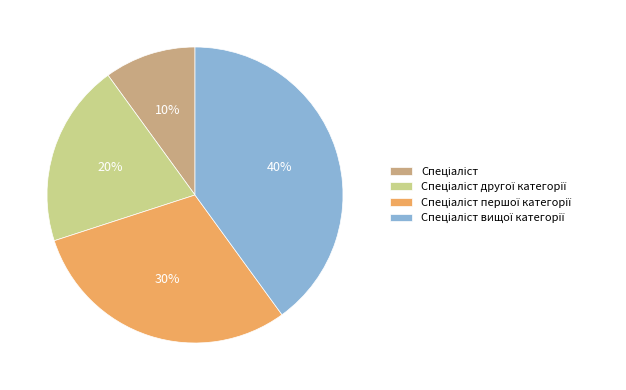

How many segments does this pie chart have?

4